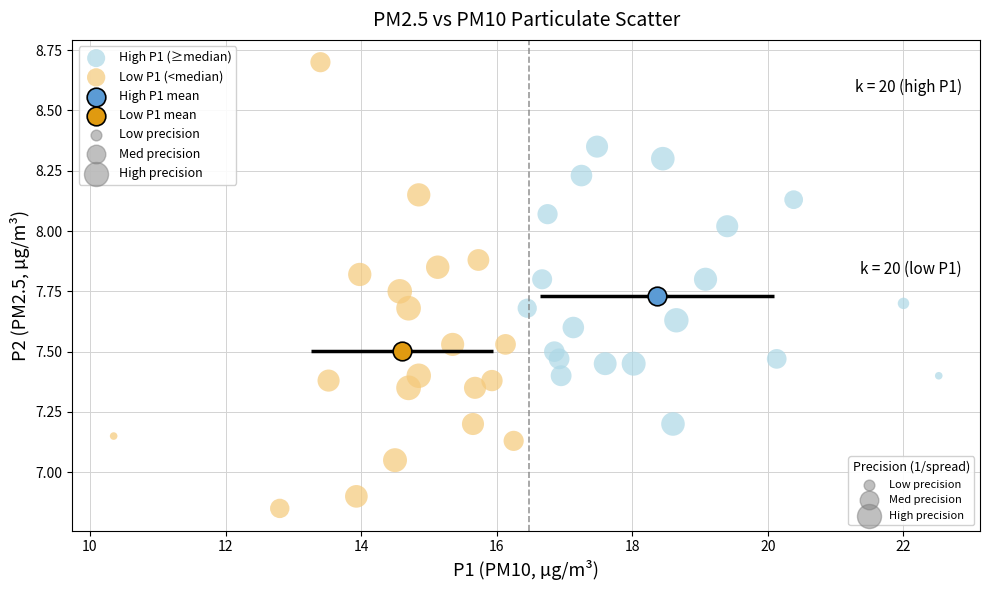

Which series reaches the minimum Y coordinate?

Low P1 (<median)